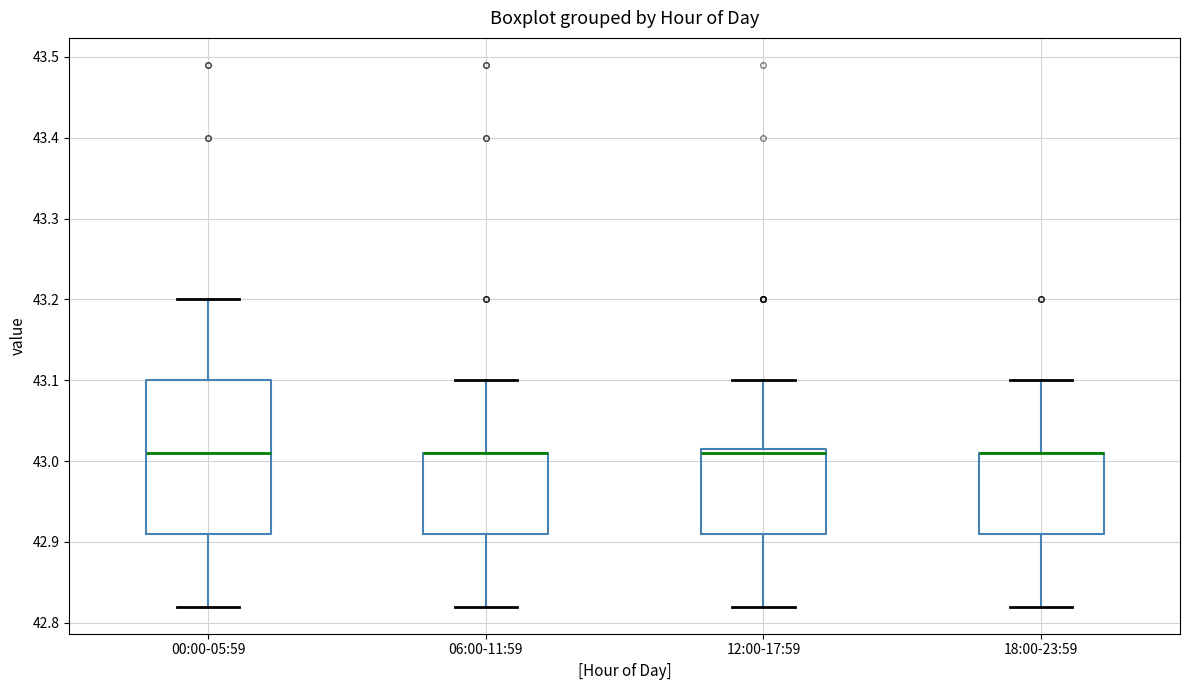

Reading left to right, transcribe this box plot: for each box, give where its median line is, the range the box spans, and where its two whiskers end, as read against the y-axis. The values are not printed on the chart, so give them approximately, as read against the axis.

00:00-05:59: median 43.01, box 42.91 to 43.10, whiskers 42.82 to 43.20
06:00-11:59: median 43.01 (drawn on the box's upper edge), box 42.91 to 43.01, whiskers 42.82 to 43.10
12:00-17:59: median 43.01, box 42.91 to 43.02, whiskers 42.82 to 43.10
18:00-23:59: median 43.01 (drawn on the box's upper edge), box 42.91 to 43.01, whiskers 42.82 to 43.10